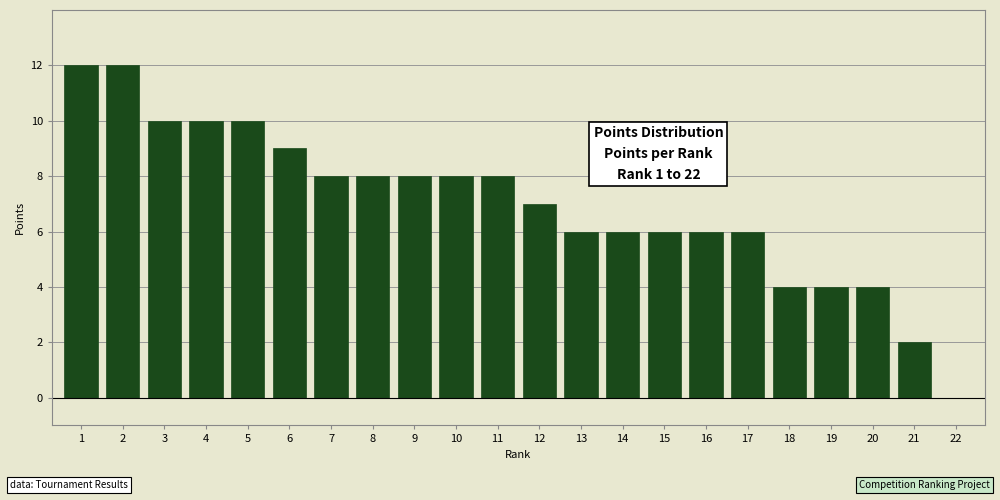

Reading left to right, transcribe all the data shown in this chart.

1=12	2=12	3=10	4=10	5=10	6=9	7=8	8=8	9=8	10=8	11=8	12=7	13=6	14=6	15=6	16=6	17=6	18=4	19=4	20=4	21=2	22=0